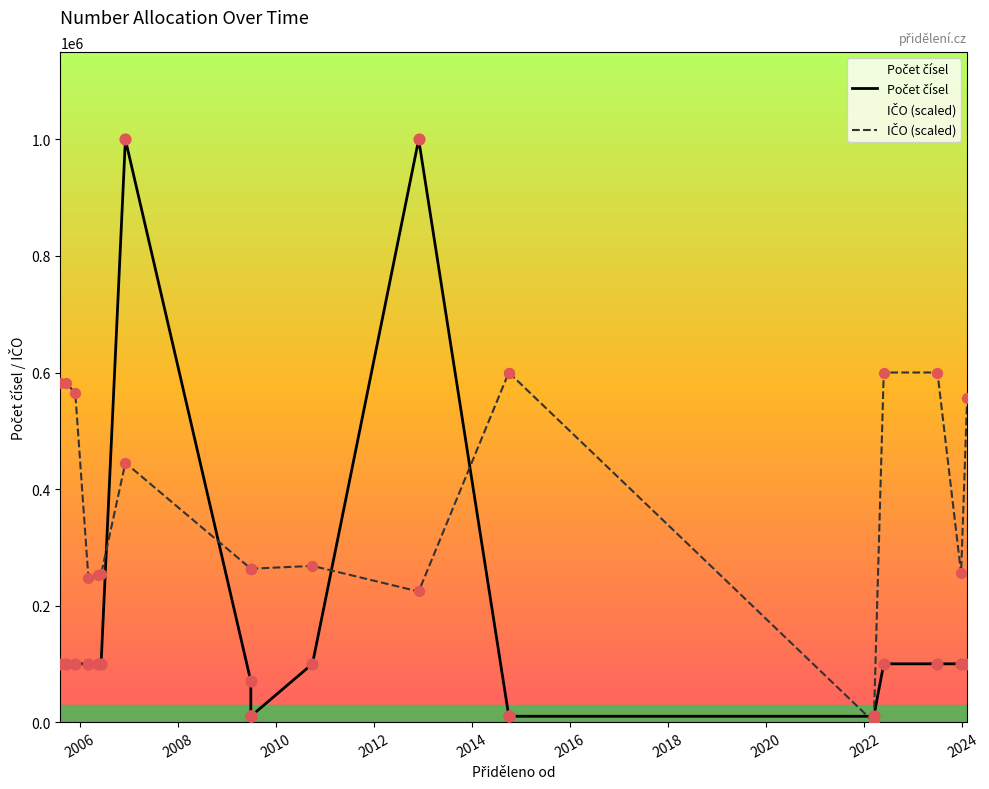

Is the value of IČO (scaled) at 2006 greater than the value of Počet čísel at 2020?

Yes